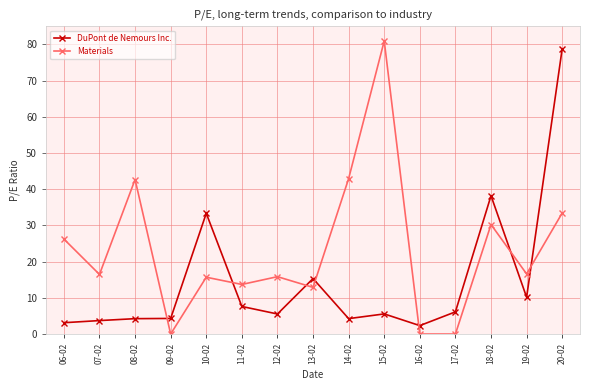

True or false: DuPont de Nemours Inc. and Materials cross at least once.

True